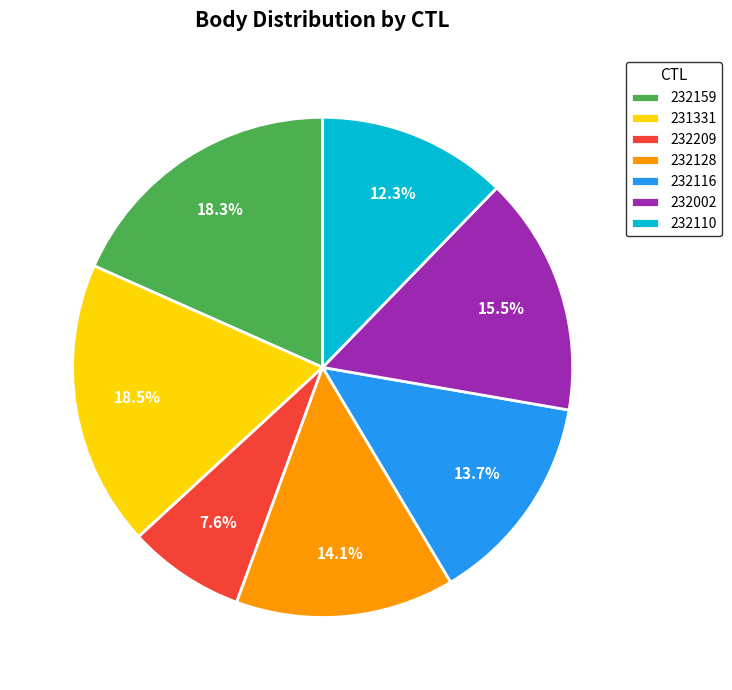

Is there a majority slice in this chart?

No